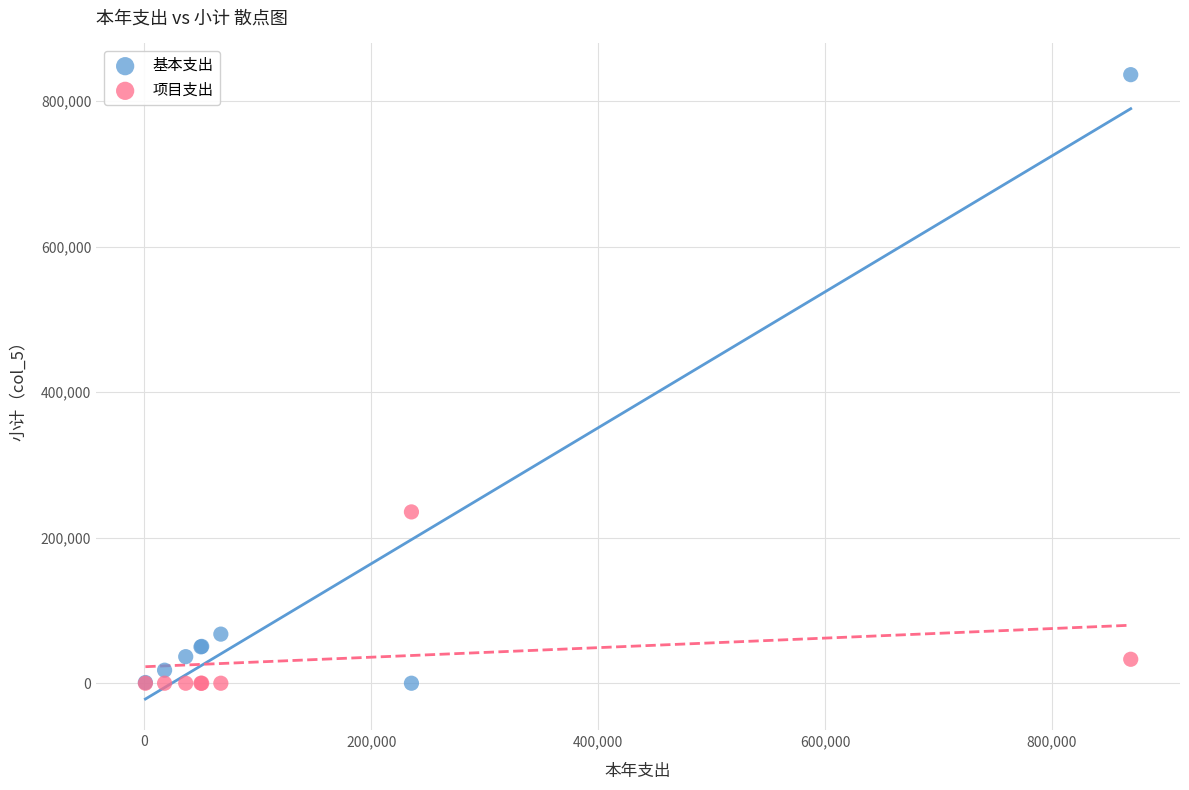

Across all series, what Y value is closest to 418274?

235500.0